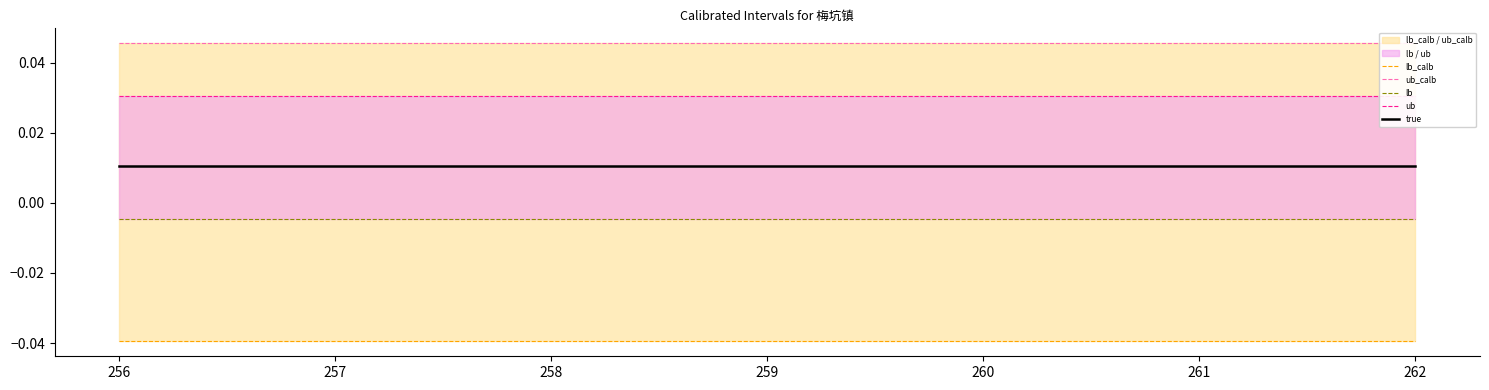

True or false: lb_calb and true intersect in this chart.

False